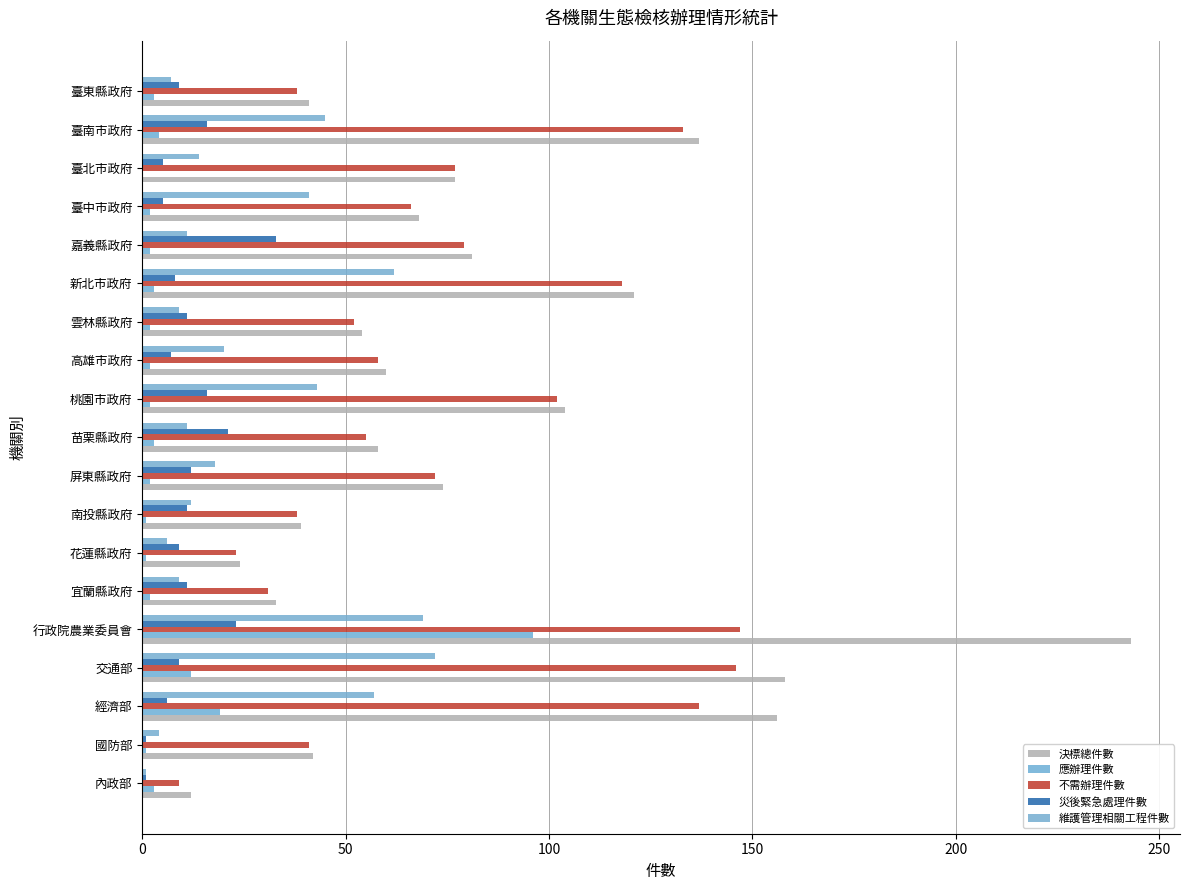

Which series has the largest range (max minus min)?

決標總件數